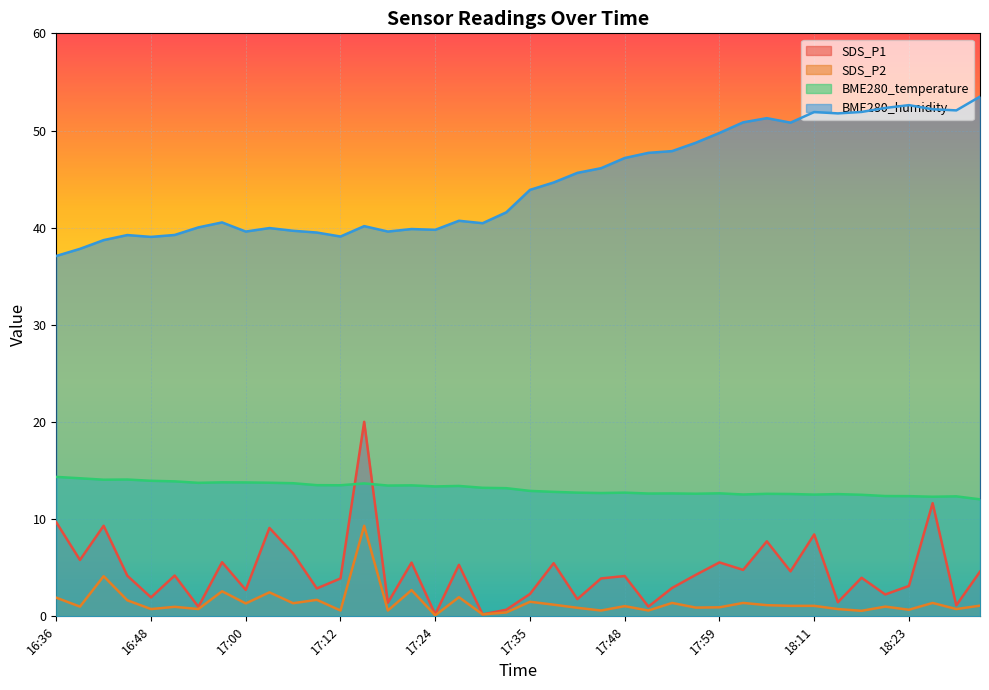

How many lines are shown in the chart?

4